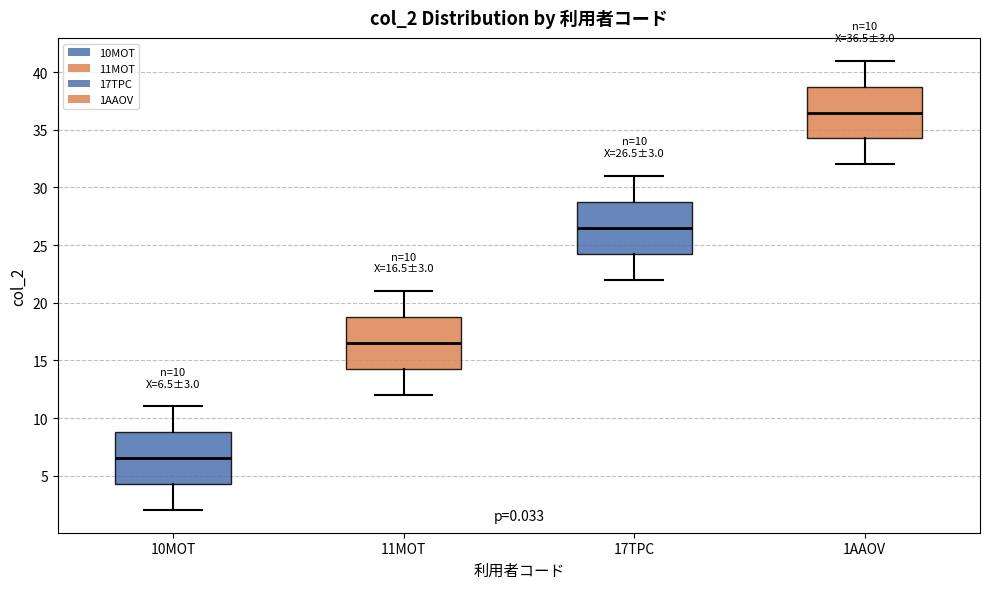

Which box's median line is the highest?

1AAOV